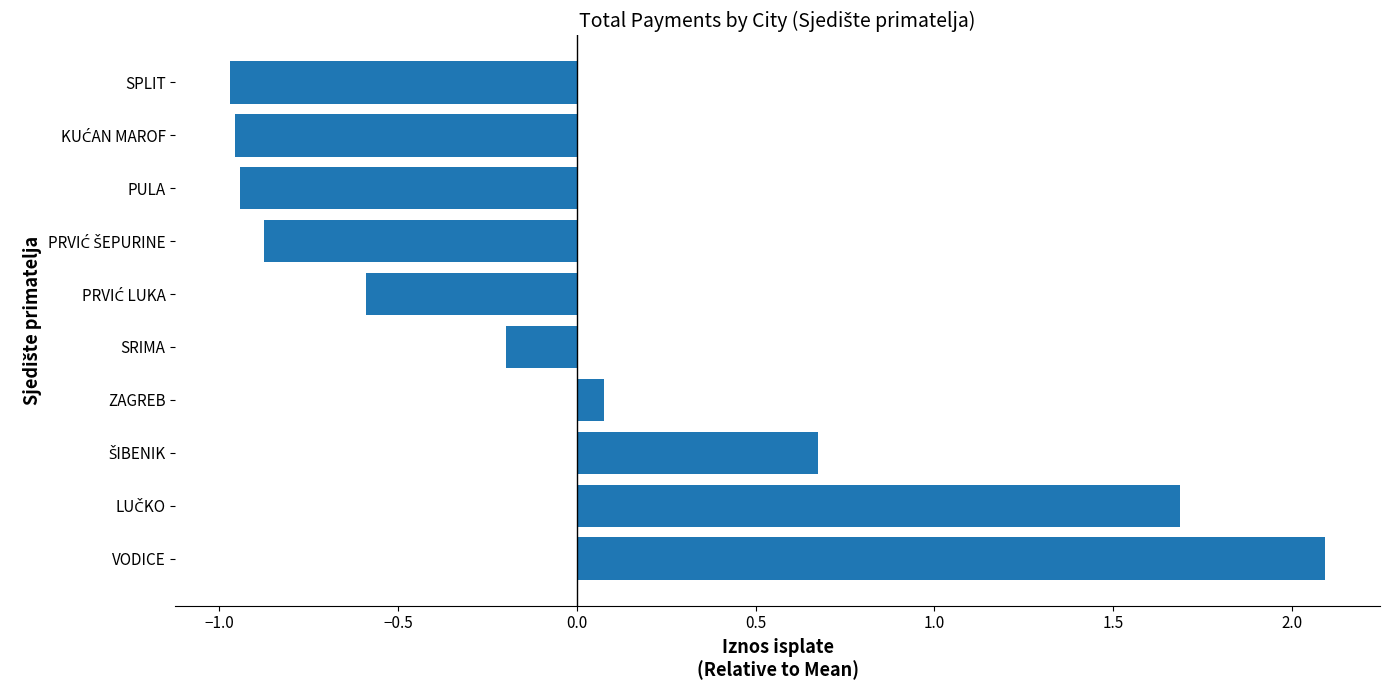

At which category does the chart reach its peak across all series?

VODICE